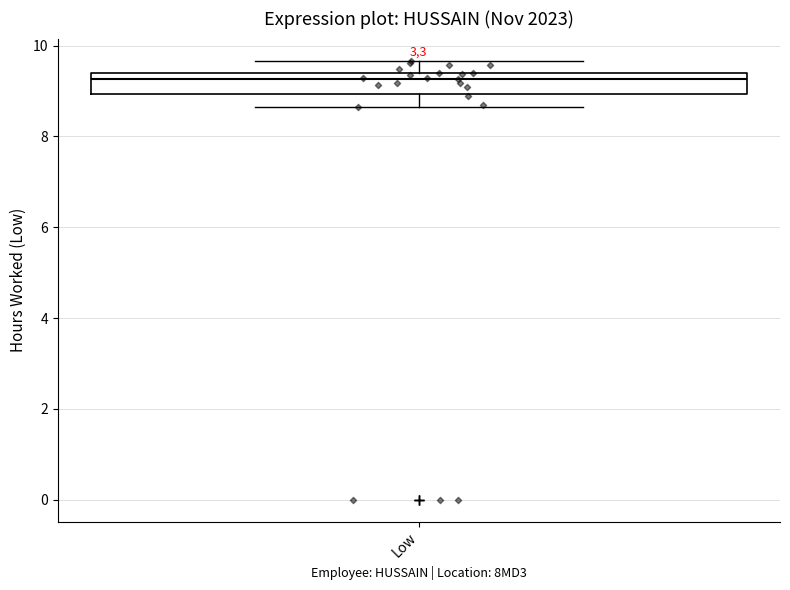

Where does the median line of the box for Low sit on the y-axis? The values are not printed on the chart, so give them approximately, as read against the axis.

9.2